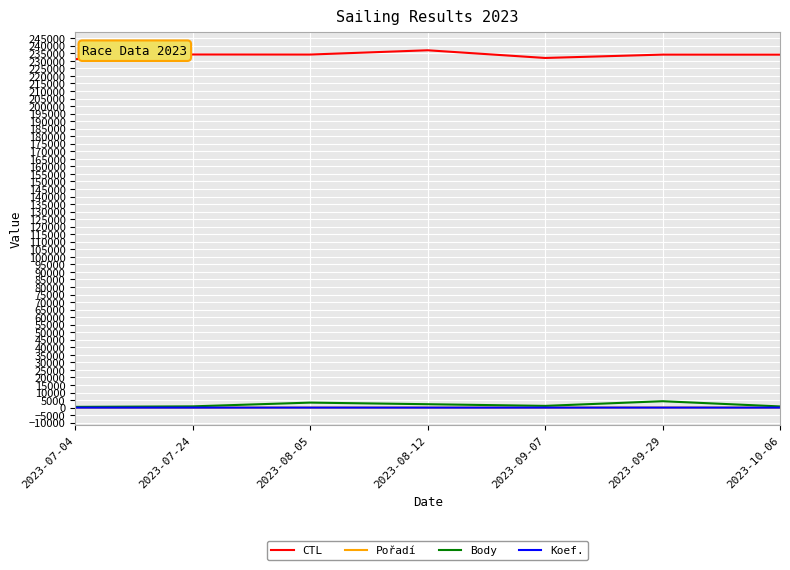

True or false: Koef. and CTL intersect in this chart.

False